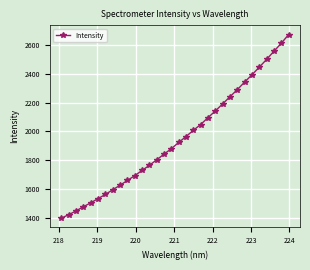

What is the smallest value displayed?

1401.4